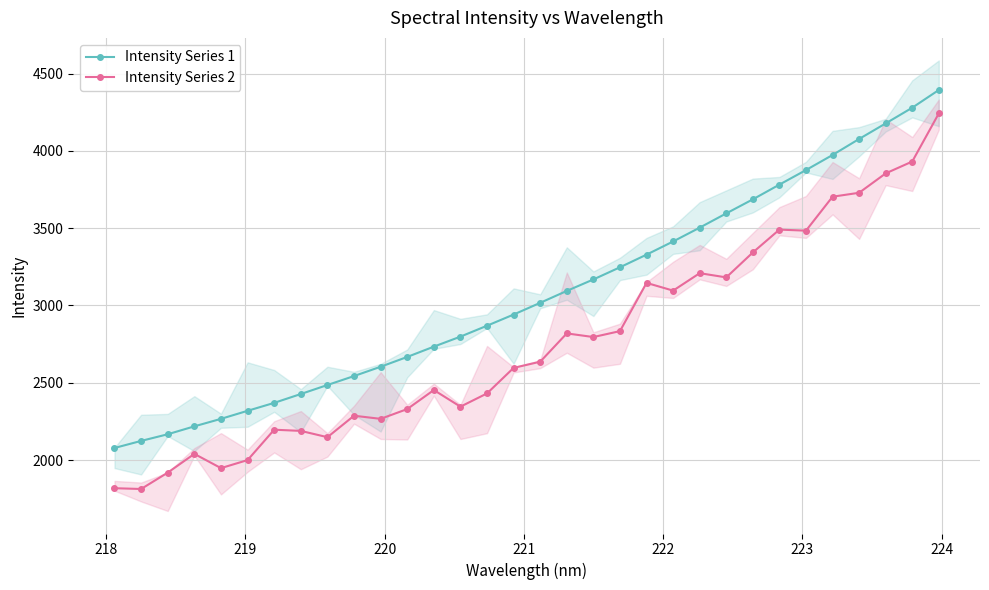

How many data points in Intensity Series 1 are less than 3016?

16